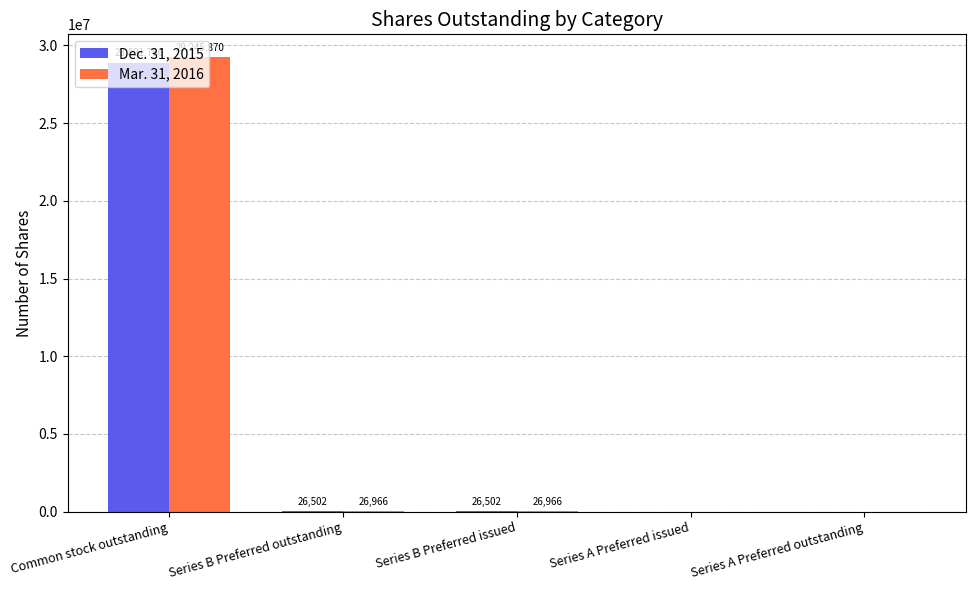

Where does the Mar. 31, 2016 series first go above 26966?

Common stock outstanding